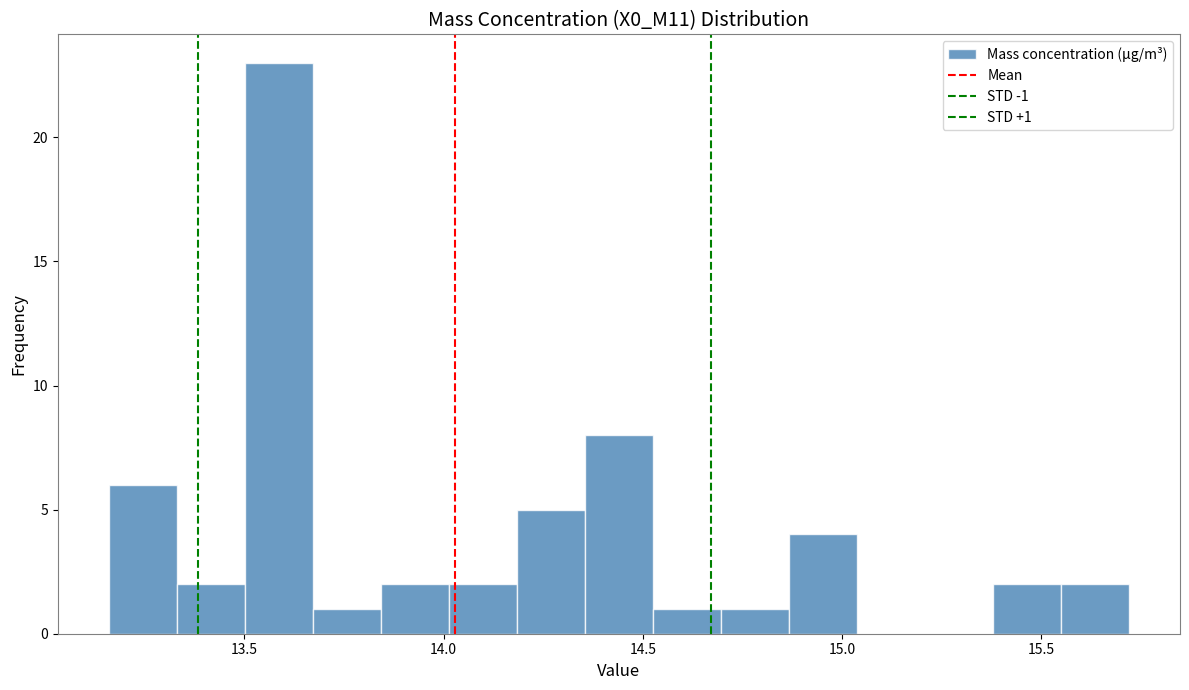

Around what value on the x-axis is the tallest bar? Give the approximate position of its centre, as read against the axis.

13.60